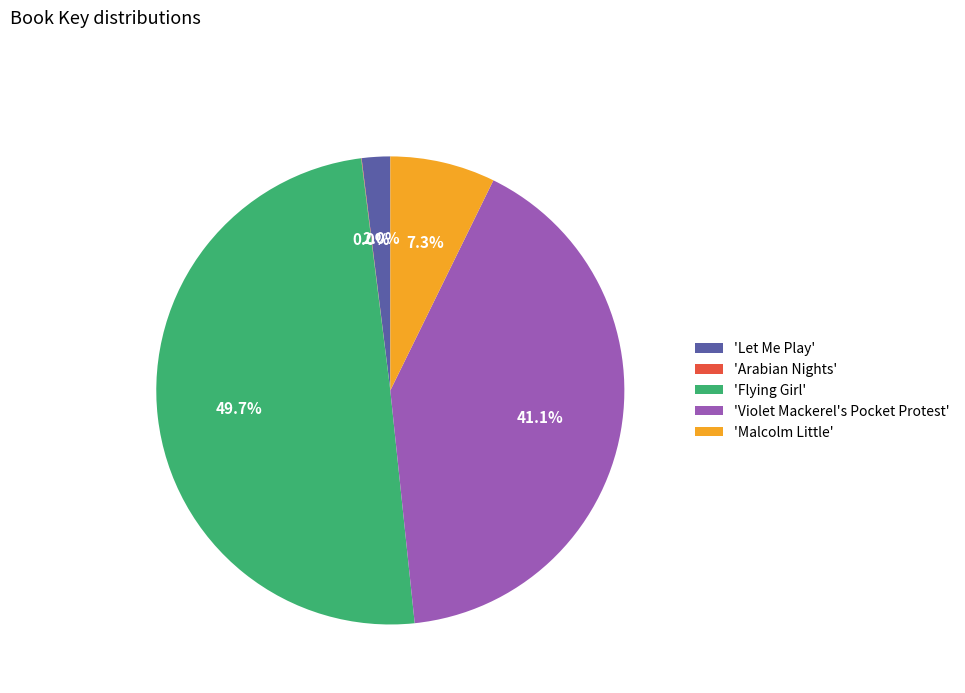

Between 'Let Me Play' and 'Malcolm Little', which is larger?

'Malcolm Little'